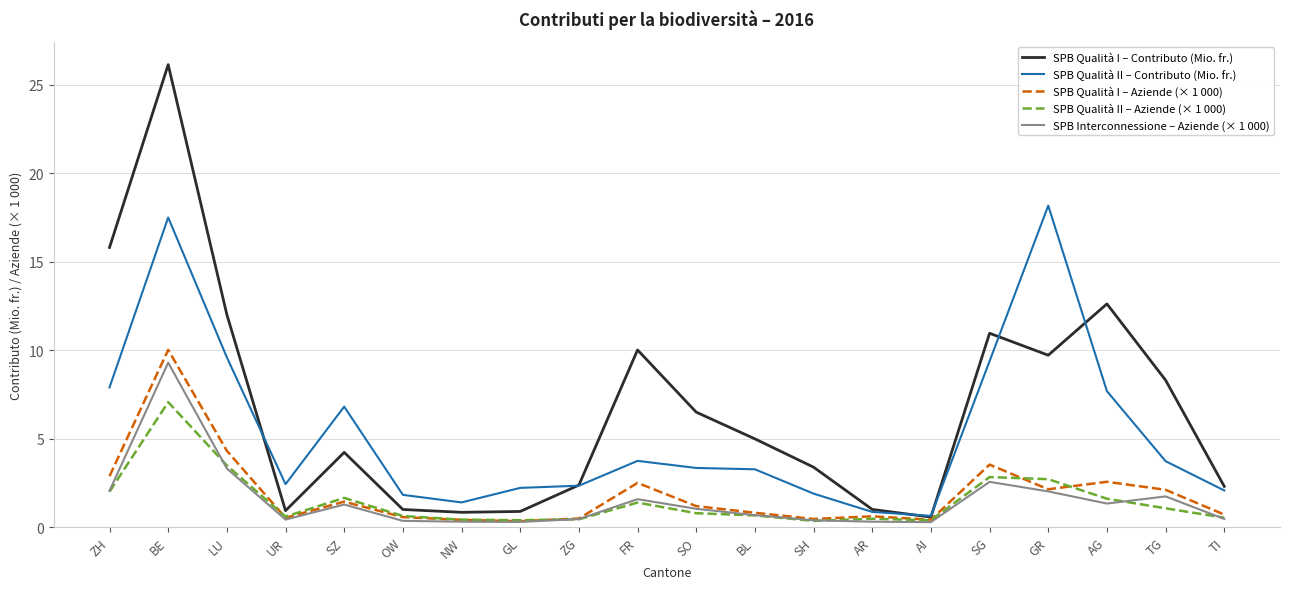

What position from the left is ZG?

9